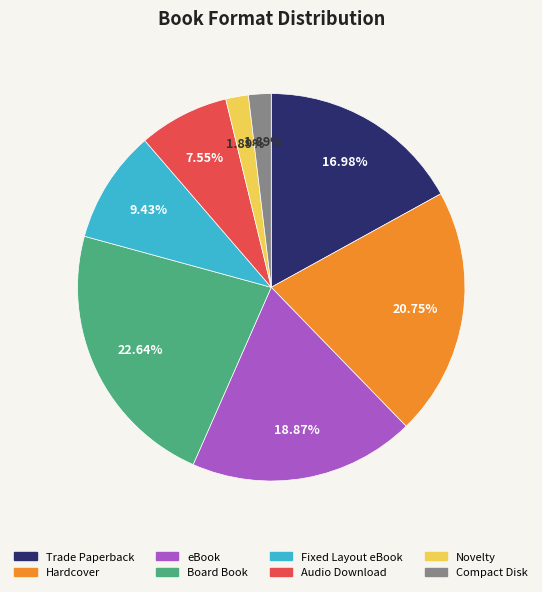

Which slice is the largest?

Board Book